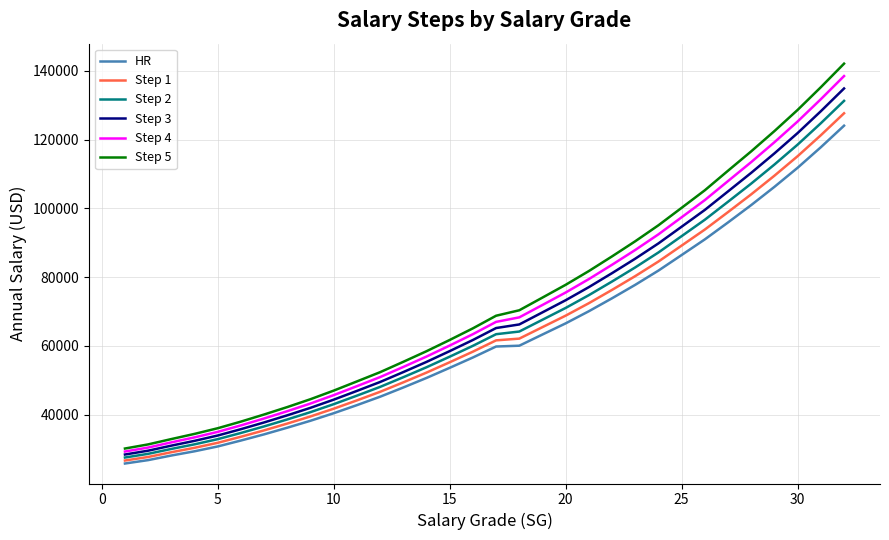

True or false: HR and Step 3 cross at least once.

False